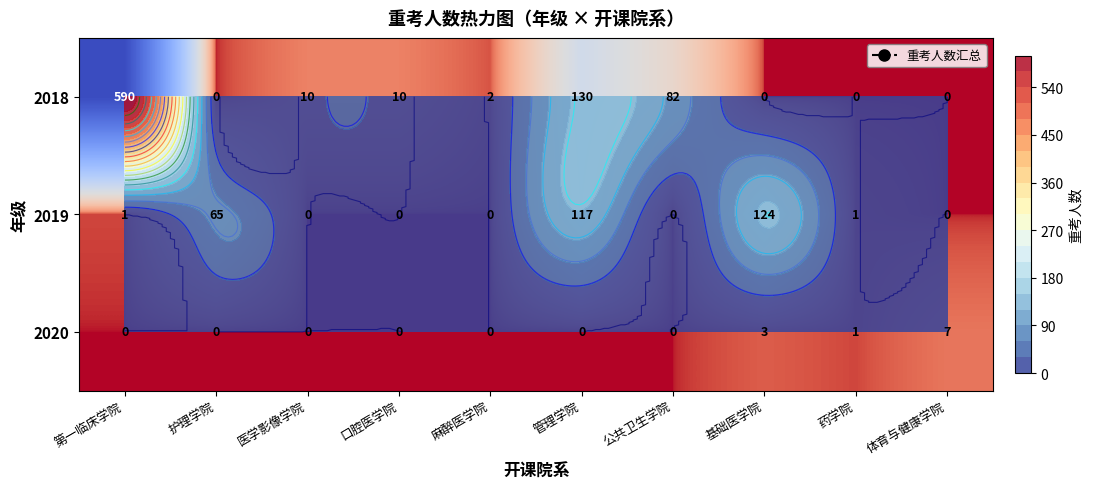

Which label corresponds to the largest value in the chart?

第一临床学院